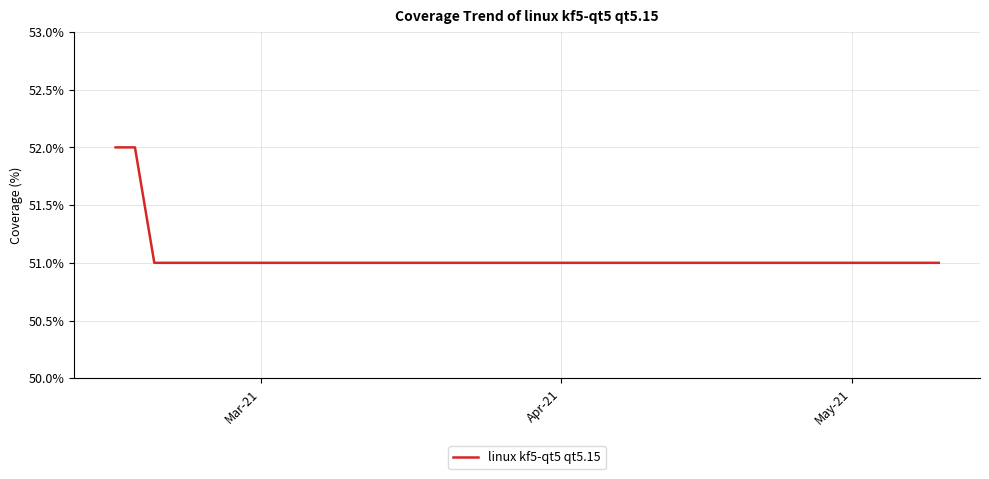

Reading left to right, list all the values displayed in this chart.

52	52	51	51	51	51	51	51	51	51	51	51	51	51	51	51	51	51	51	51	51	51	51	51	51	51	51	51	51	51